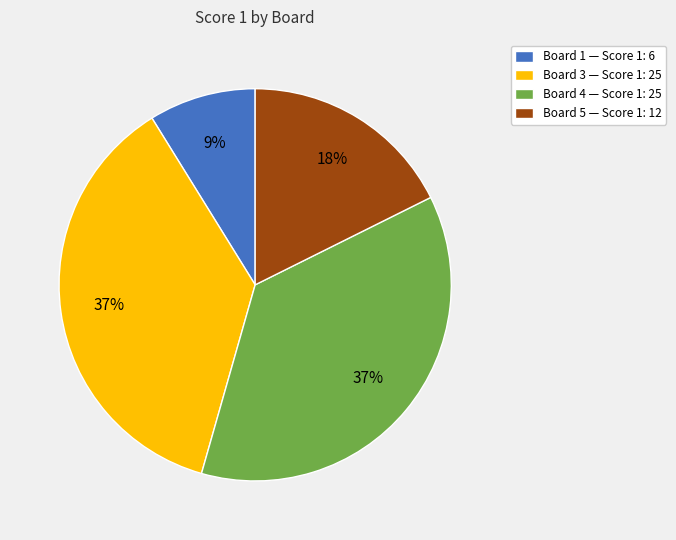

Combined, do Board 5 — Score 1: 12 and Board 4 — Score 1: 25 account for over 50%?

Yes